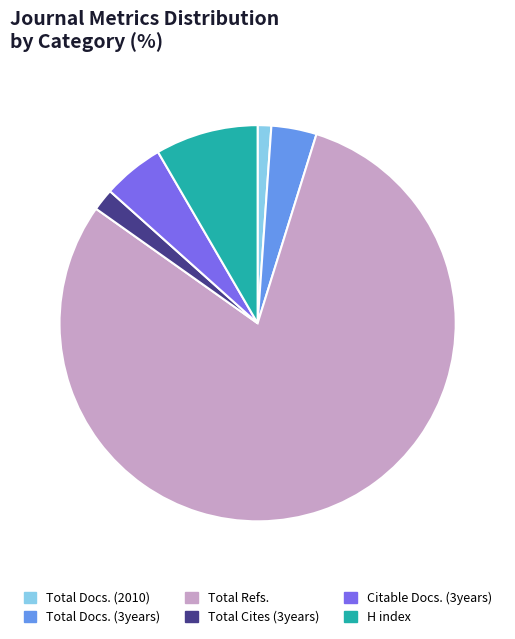

Which category accounts for the majority?

Total Refs.